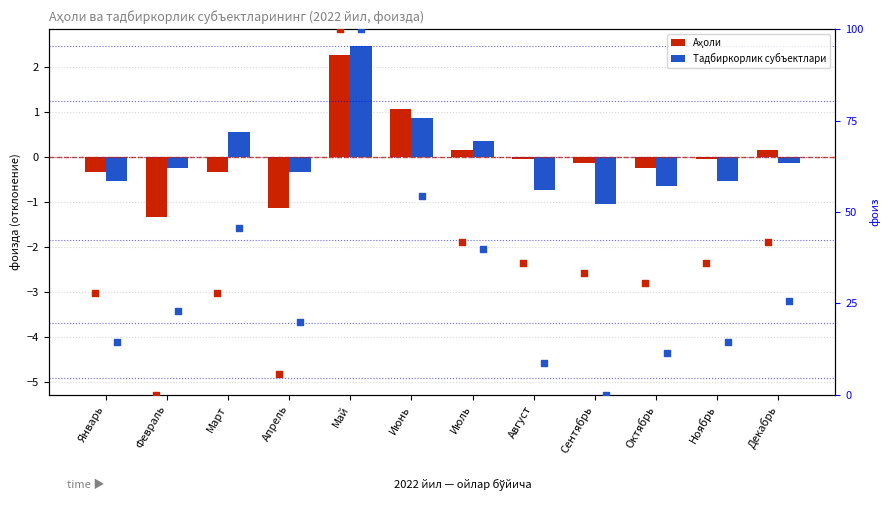

What are all the series names shown in the legend?

Аҳоли, Тадбиркорлик субъектлари, Аҳоли (фоиз), Тадбиркорлик субъектлари (фоиз)